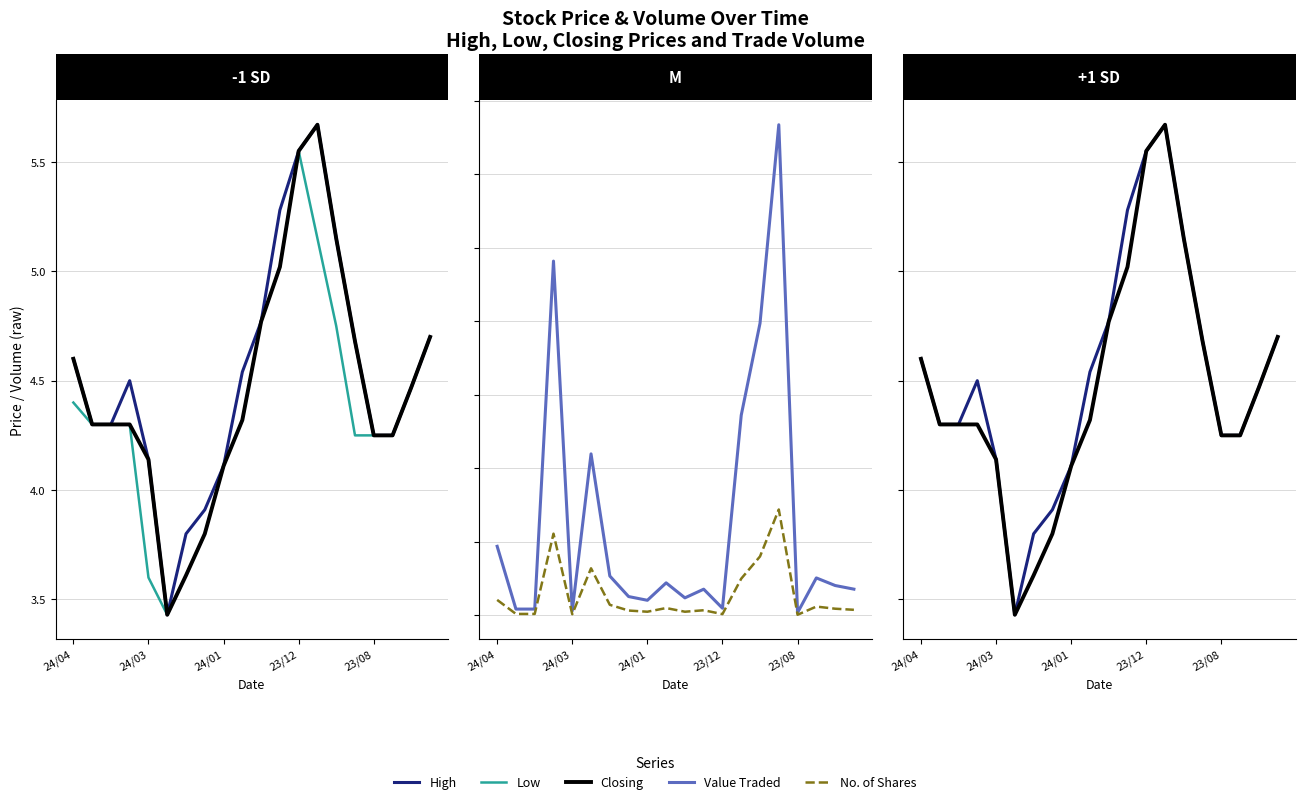

At how many categories does at least one series exceed 28054?

1